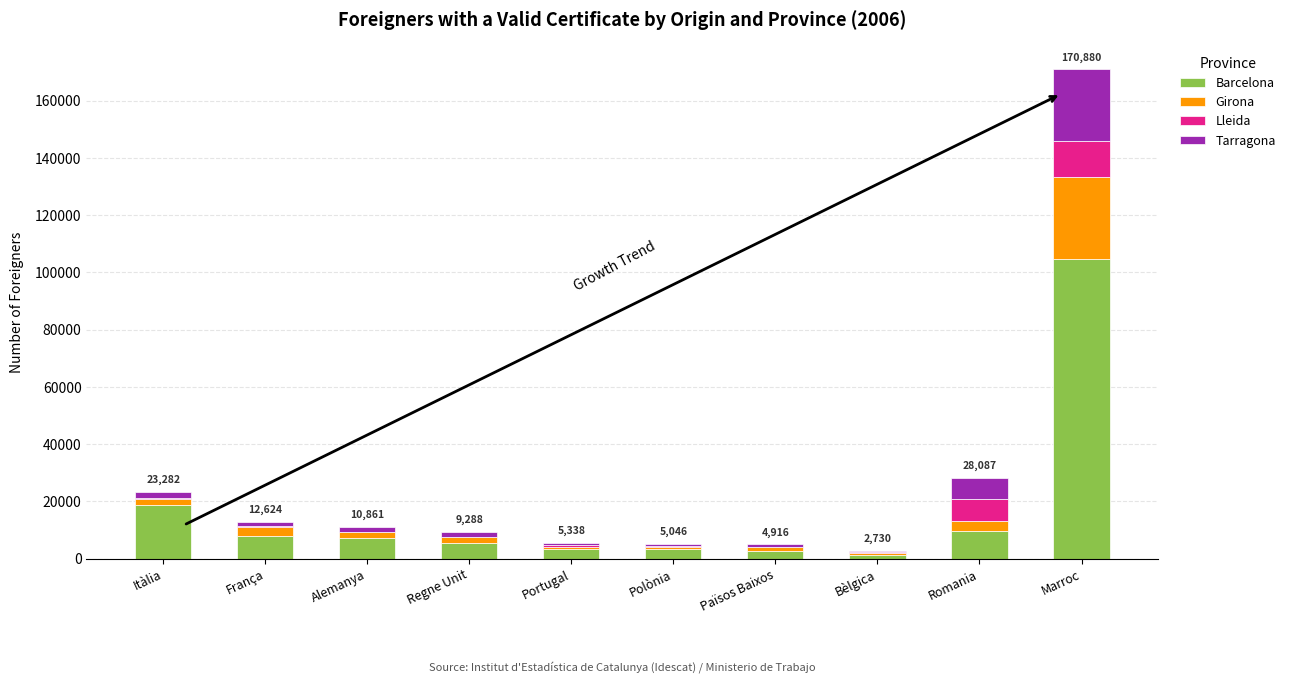

At which category is the sum across all series the highest?

Marroc